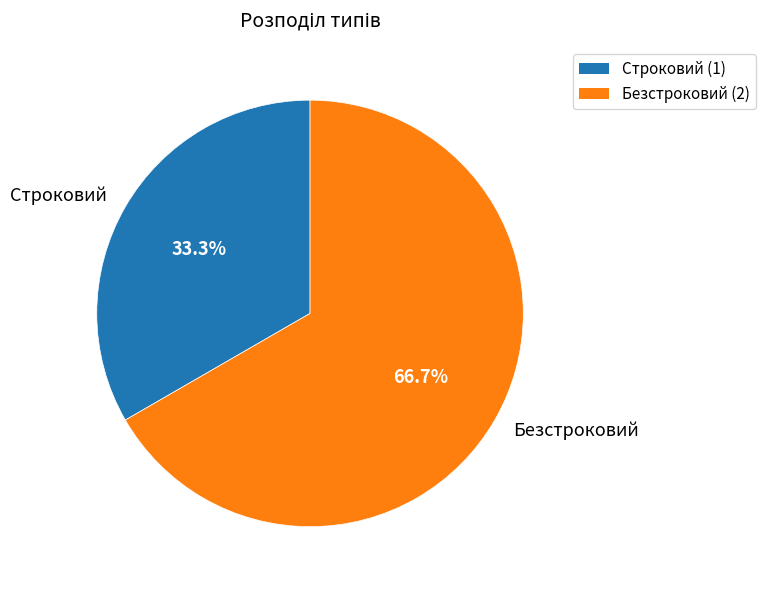

True or false: Строковий accounts for 26% of the total.

False